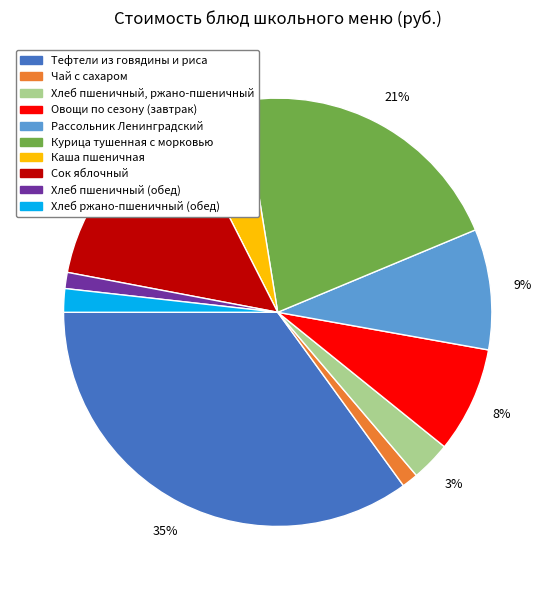

What is the ratio of the value at Рассольник Ленинградский to the value at Тефтели из говядины и риса?

0.3